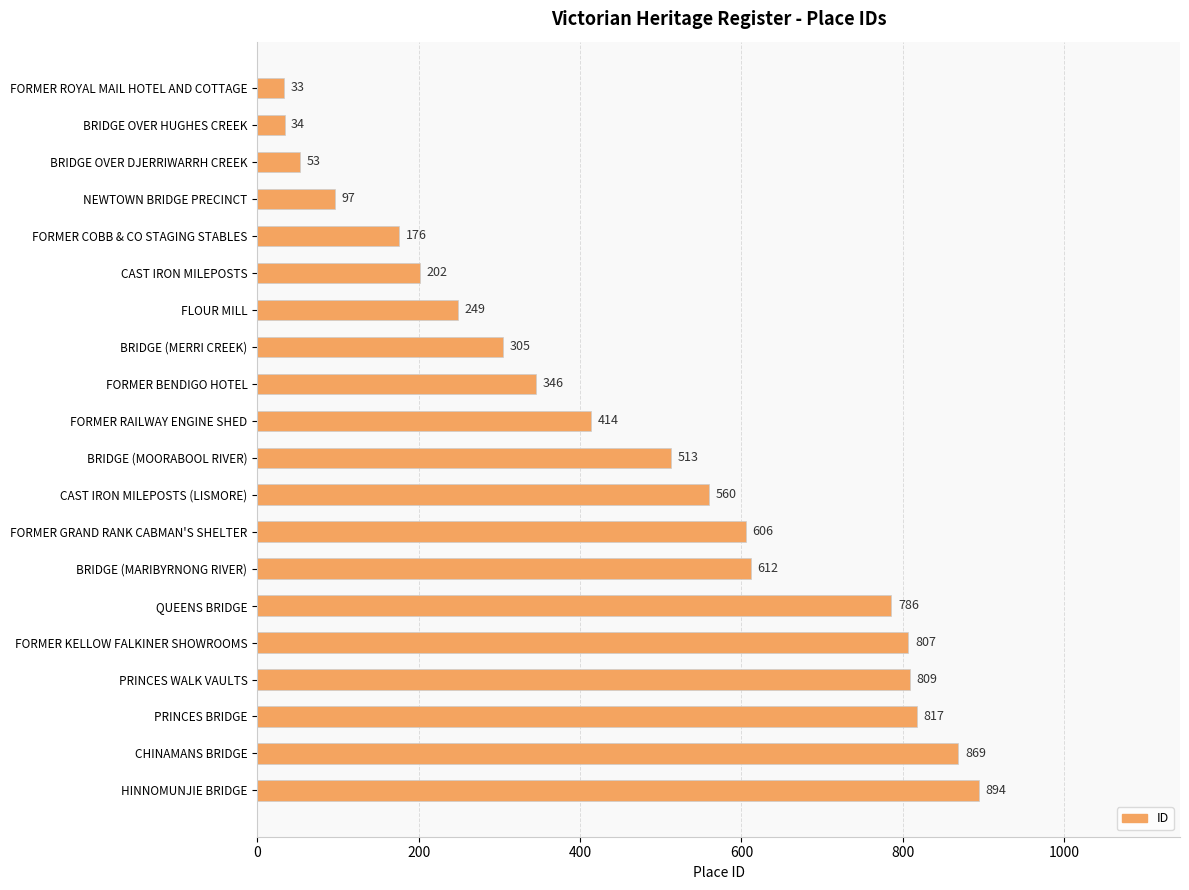

Is it true that the value at BRIDGE (MOORABOOL RIVER) is 707?

False